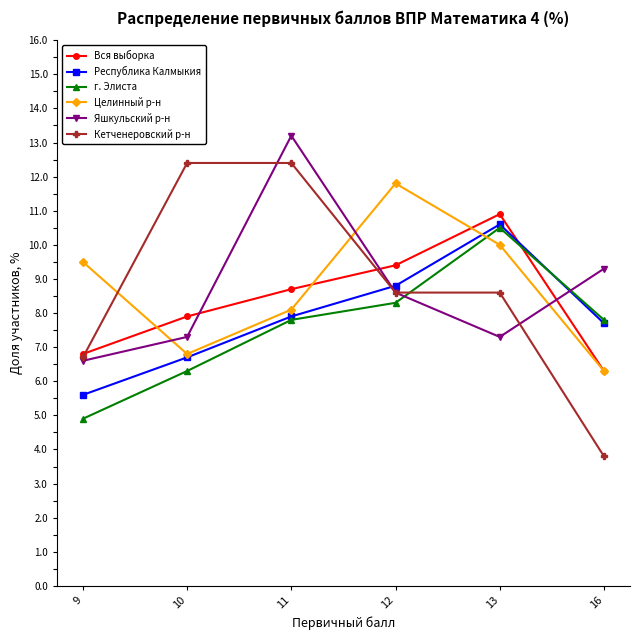

Is the value of Кетченеровский р-н at 9 greater than the value of Республика Калмыкия at 12?

No